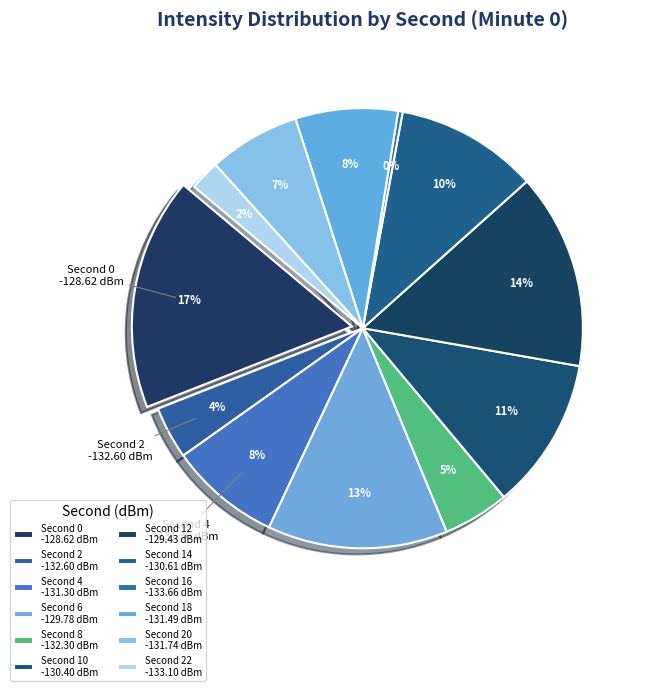

Does 16 represent more than half of the total?

No